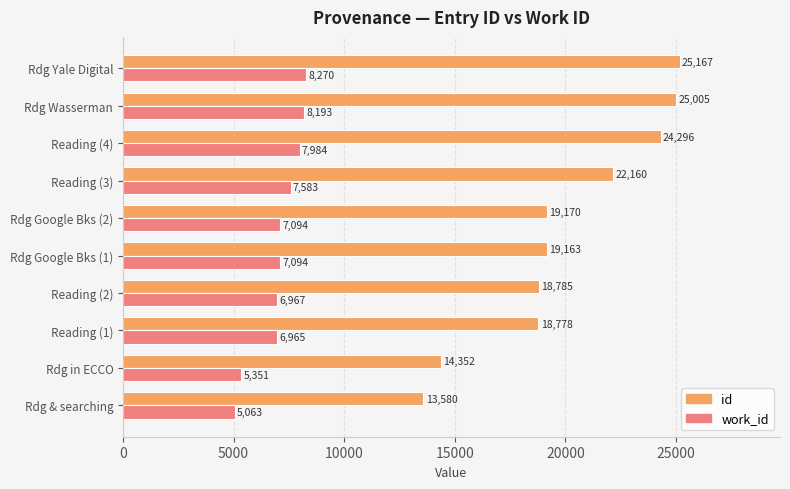

Is the value of id at Reading (3) greater than the value of work_id at Reading (1)?

Yes